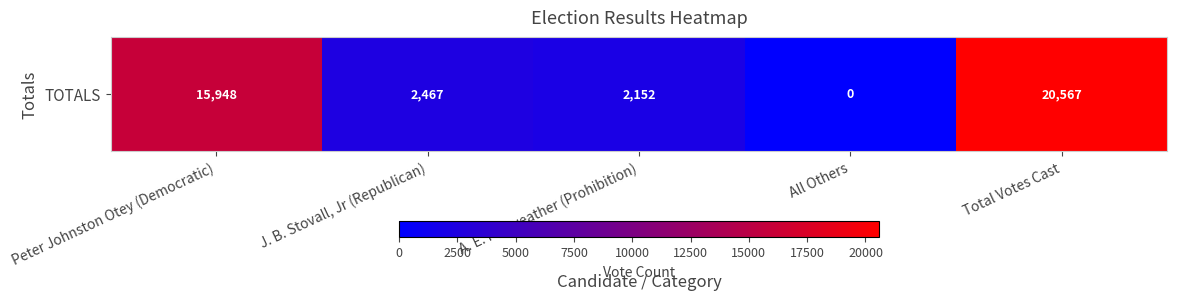

How many values are above zero?

4